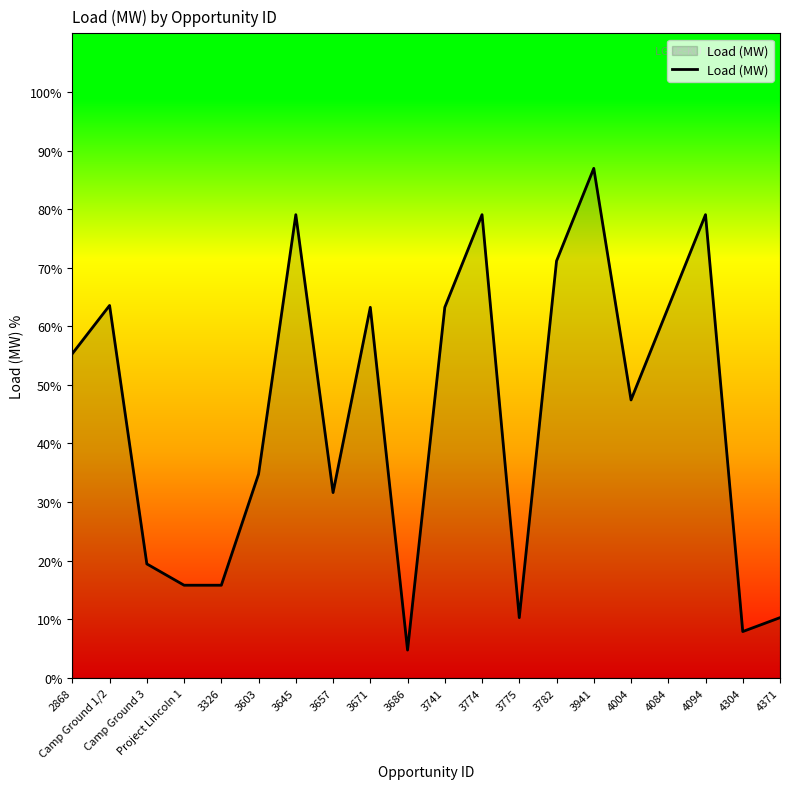

What is the ratio of the value at 3774 to the value at 3645?

1.0